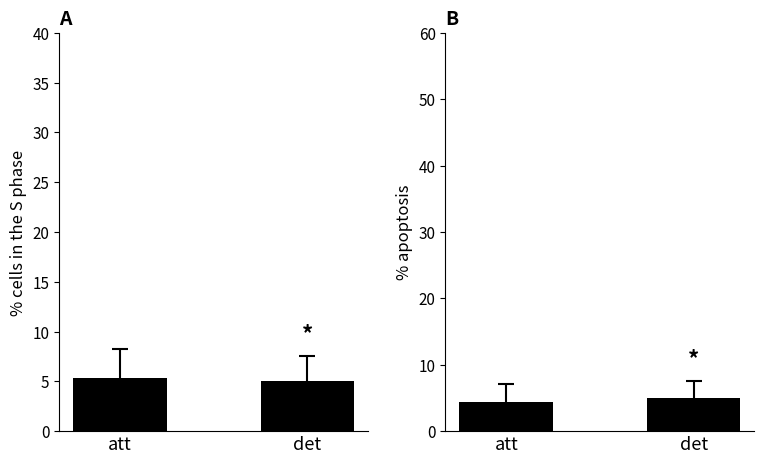

At which label is col_2 closest to 5?

det